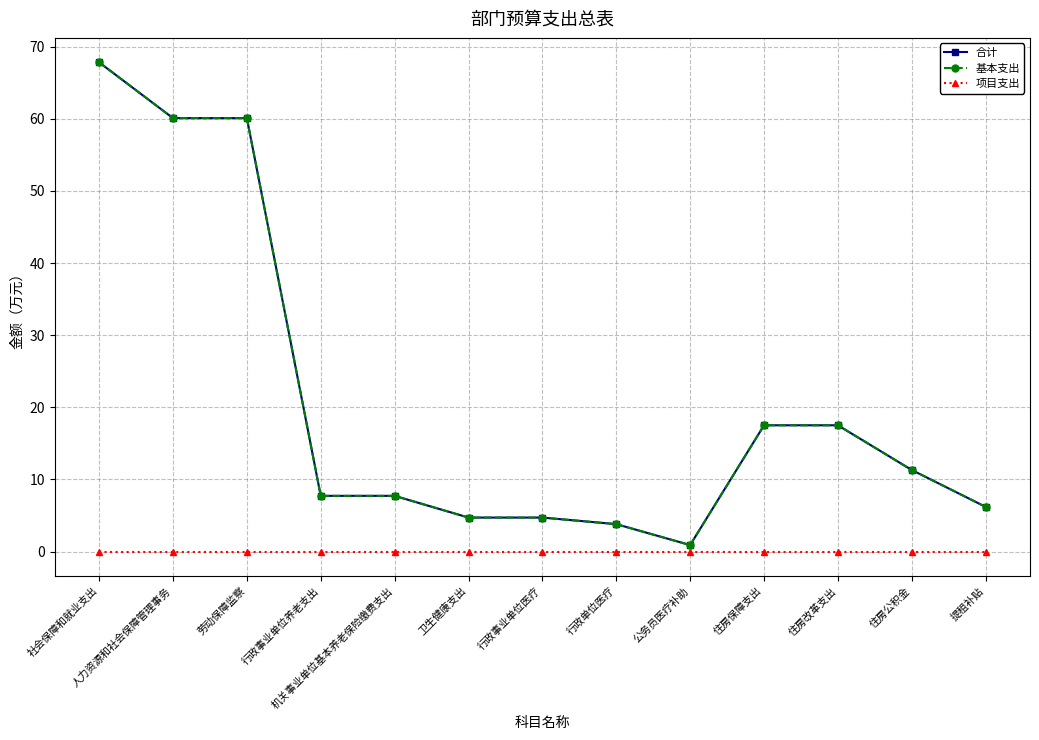

What is the value of the 合计 point at the 5th from the left?

7.7